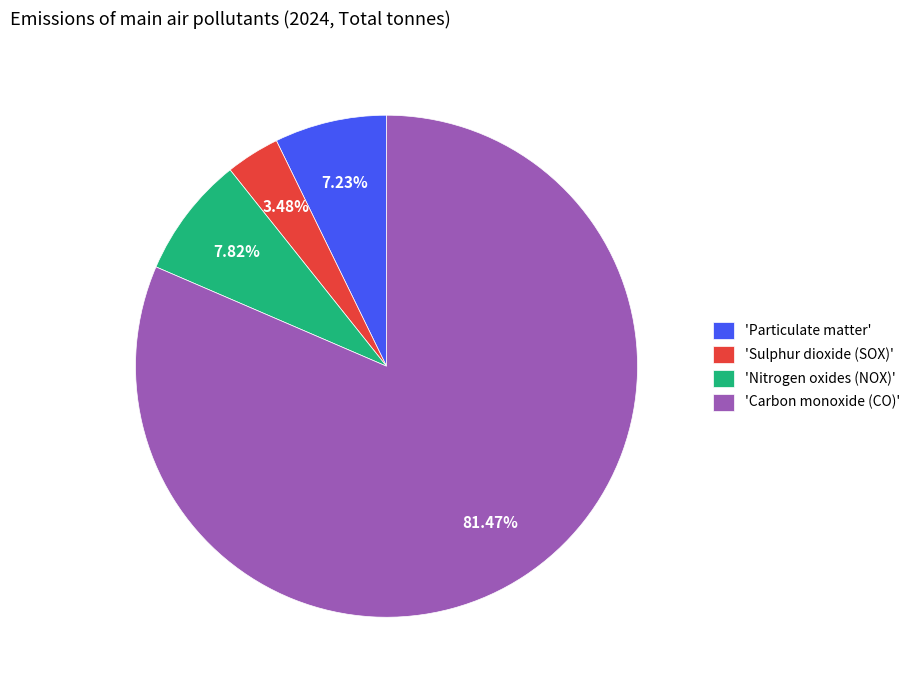

Which slice is the smallest?

'Sulphur dioxide (SOX)'